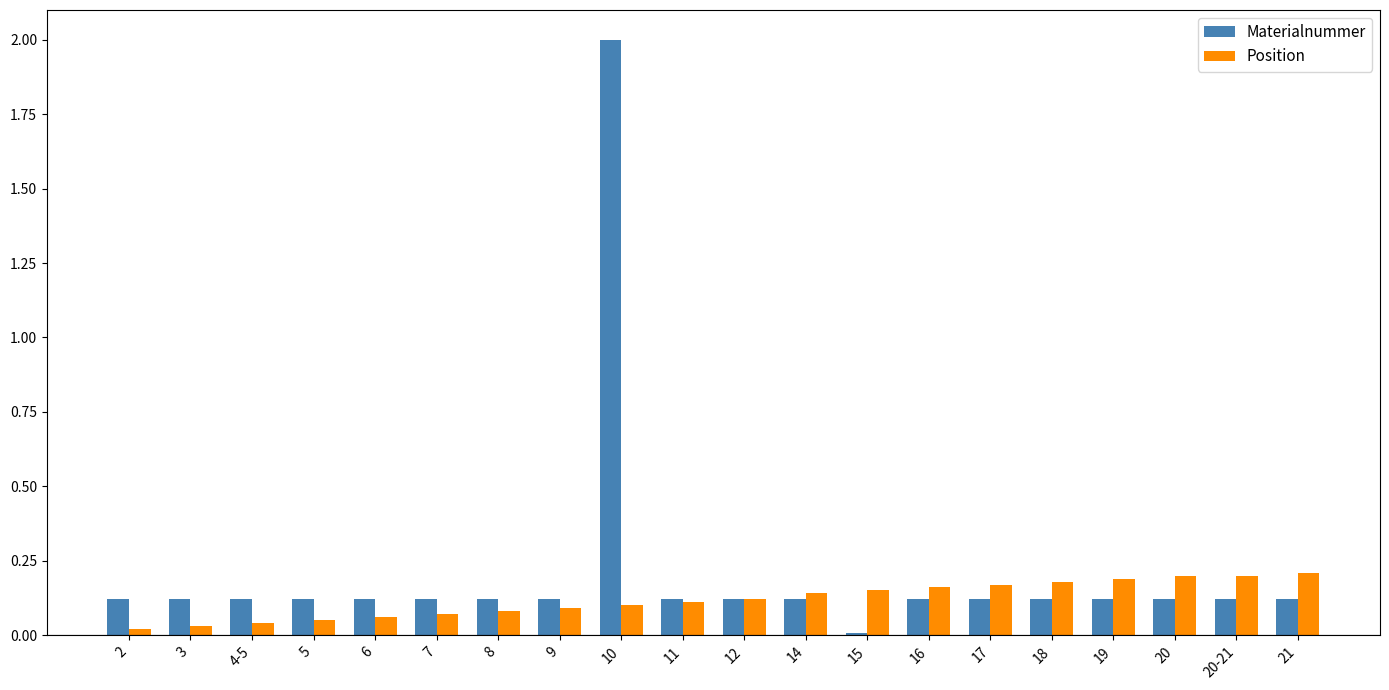

At which category is the sum across all series the highest?

10